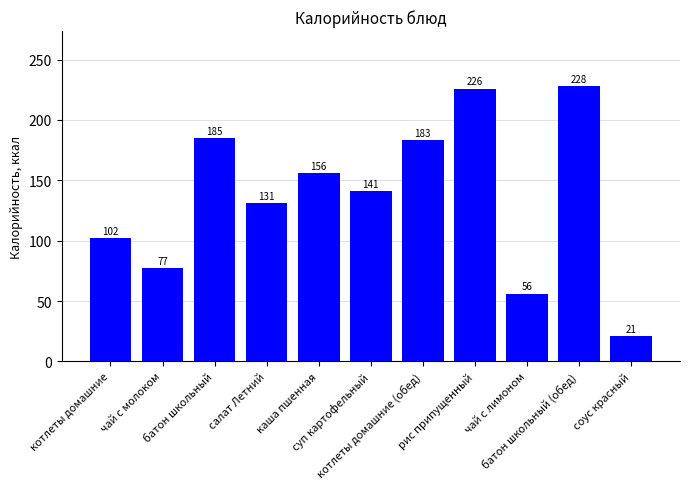

Rank the categories by value from lowest to highest.

соус красный, чай с лимоном, чай с молоком, котлеты домашние, салат Летний, суп картофельный, каша пшенная, котлеты домашние (обед), батон школьный, рис припущенный, батон школьный (обед)